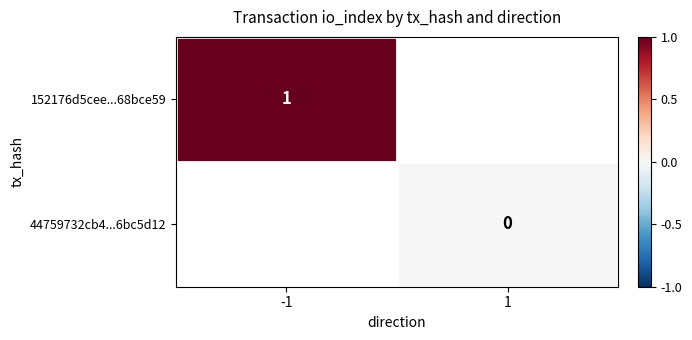

The value of 152176d5cee...68bce59 at -1 is 1. True or false?

True